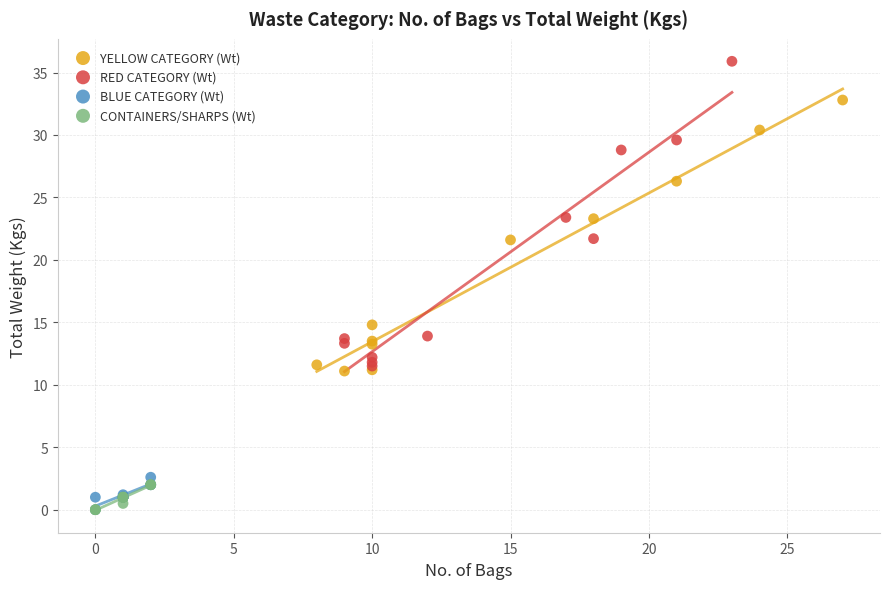

Which series has the widest spread of Y values?

RED CATEGORY (Wt)